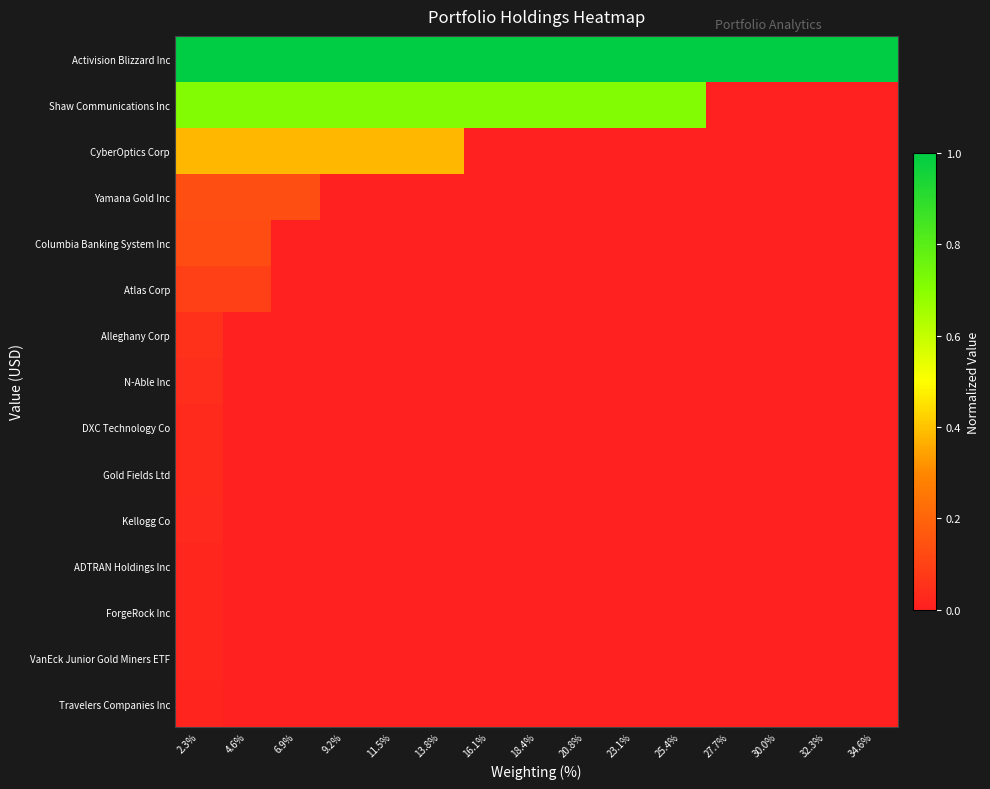

Which series has the largest range (max minus min)?

Shaw Communications Inc